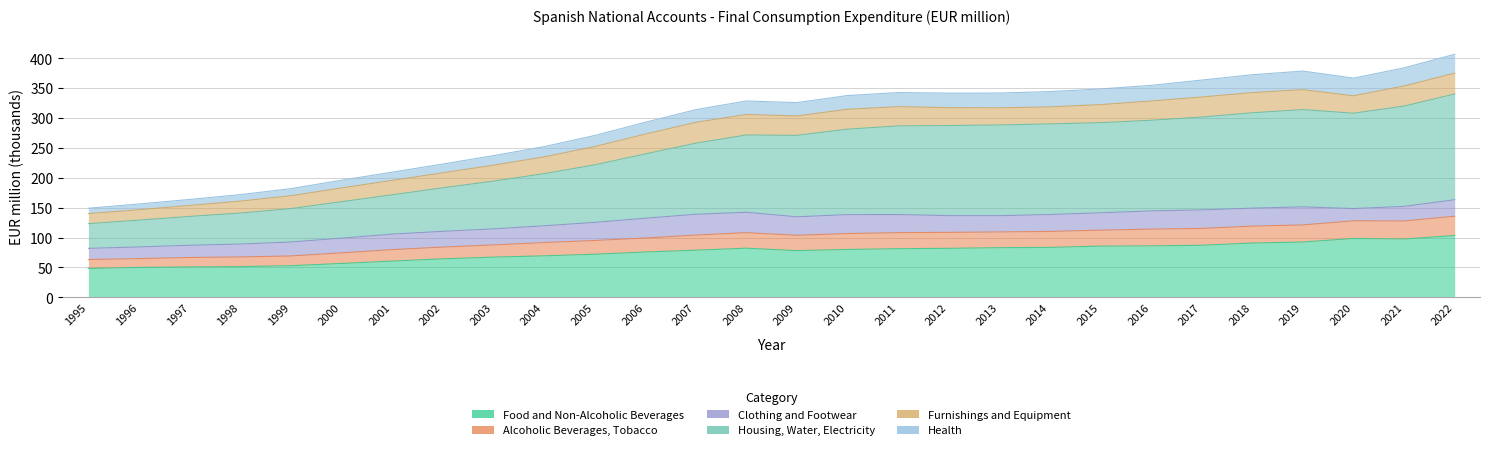

The value of Health at 2020 is 52.2. True or false?

False